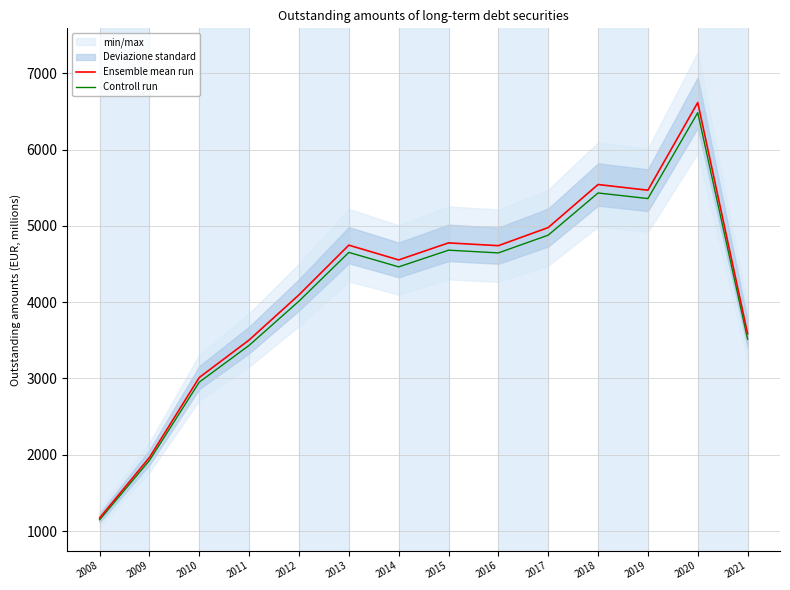

What is the value of the Controll run point at the 5th from the left?

4013.8